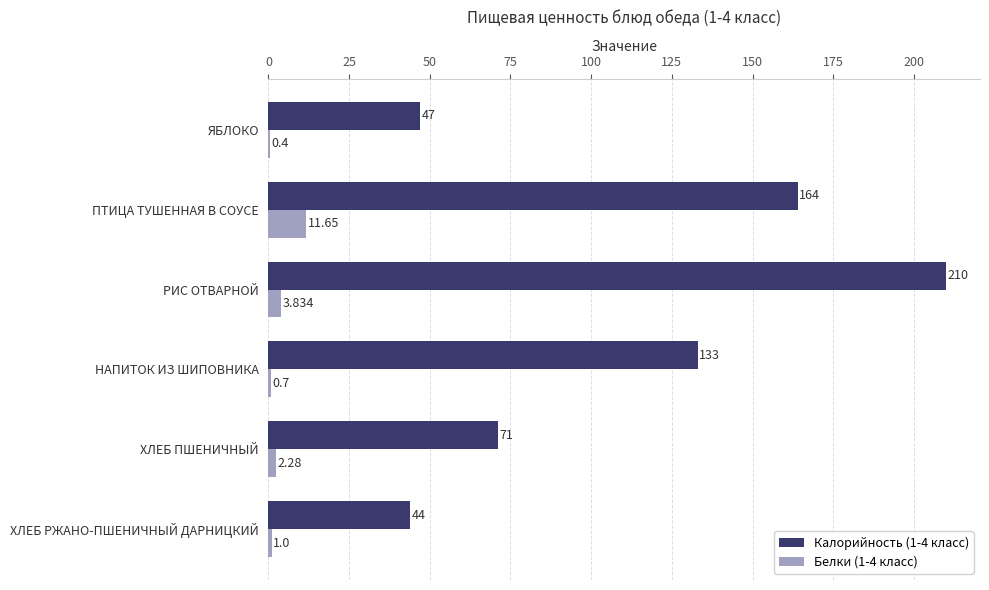

Where is Калорийность (1-4 класс) nearest to the value 127?

НАПИТОК ИЗ ШИПОВНИКА